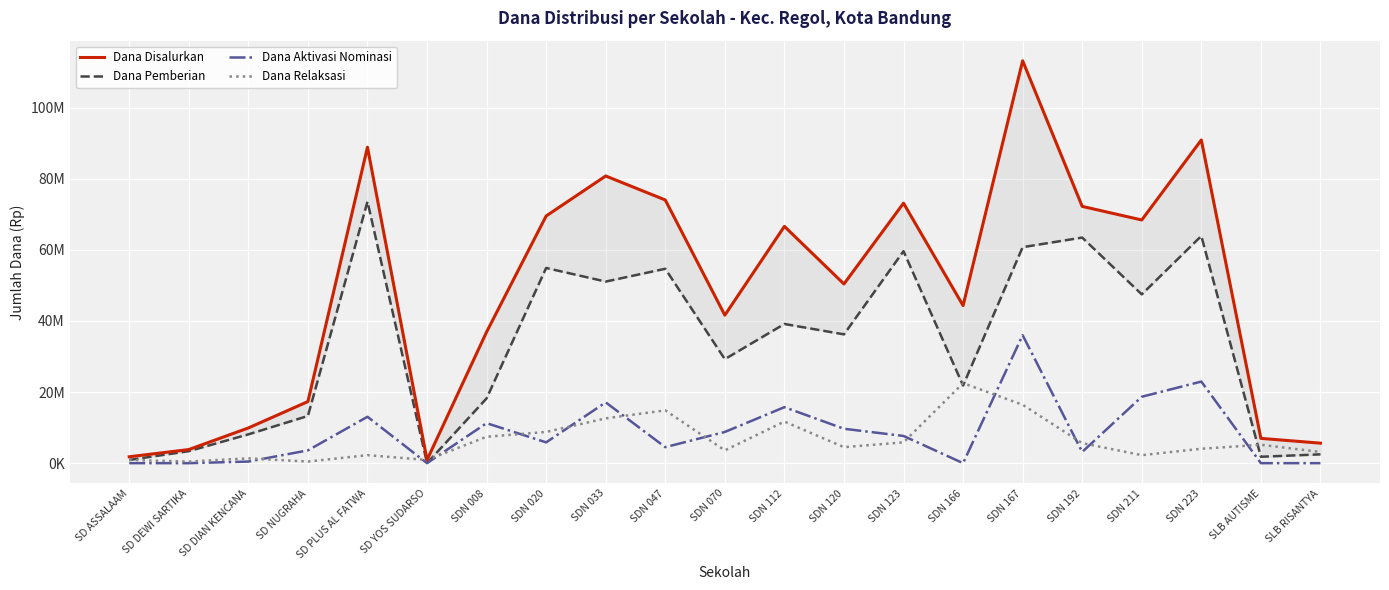

Reading left to right, what are all the values shown in this chart?

Dana Disalurkan: SD ASSALAAM=1800000	SD DEWI SARTIKA=3825000	SD DIAN KENCANA=9900000	SD NUGRAHA=17325000	SD PLUS AL FATWA=88875000	SD YOS SUDARSO=900000	SDN 008=36900000	SDN 020=69525000	SDN 033=80775000	SDN 047=74025000	SDN 070=41625000	SDN 112=66600000	SDN 120=50400000	SDN 123=73125000	SDN 166=44325000	SDN 167=113175000	SDN 192=72225000	SDN 211=68400000	SDN 223=90900000	SLB AUTISME=6975000	SLB RISANTYA=5625000
Dana Pemberian: SD ASSALAAM=900000	SD DEWI SARTIKA=3375000	SD DIAN KENCANA=8100000	SD NUGRAHA=13275000	SD PLUS AL FATWA=73575000	SD YOS SUDARSO=0	SDN 008=18225000	SDN 020=54900000	SDN 033=51075000	SDN 047=54675000	SDN 070=29250000	SDN 112=39150000	SDN 120=36225000	SDN 123=59625000	SDN 166=21825000	SDN 167=60750000	SDN 192=63450000	SDN 211=47475000	SDN 223=63900000	SLB AUTISME=1800000	SLB RISANTYA=2475000
Dana Aktivasi Nominasi: SD ASSALAAM=0	SD DEWI SARTIKA=0	SD DIAN KENCANA=450000	SD NUGRAHA=3600000	SD PLUS AL FATWA=13050000	SD YOS SUDARSO=0	SDN 008=11250000	SDN 020=5850000	SDN 033=17100000	SDN 047=4500000	SDN 070=8775000	SDN 112=15750000	SDN 120=9675000	SDN 123=7650000	SDN 166=0	SDN 167=36000000	SDN 192=3150000	SDN 211=18675000	SDN 223=22950000	SLB AUTISME=0	SLB RISANTYA=0
Dana Relaksasi: SD ASSALAAM=900000	SD DEWI SARTIKA=450000	SD DIAN KENCANA=1350000	SD NUGRAHA=450000	SD PLUS AL FATWA=2250000	SD YOS SUDARSO=900000	SDN 008=7425000	SDN 020=8775000	SDN 033=12600000	SDN 047=14850000	SDN 070=3600000	SDN 112=11700000	SDN 120=4500000	SDN 123=5850000	SDN 166=22500000	SDN 167=16425000	SDN 192=5625000	SDN 211=2250000	SDN 223=4050000	SLB AUTISME=5175000	SLB RISANTYA=3150000